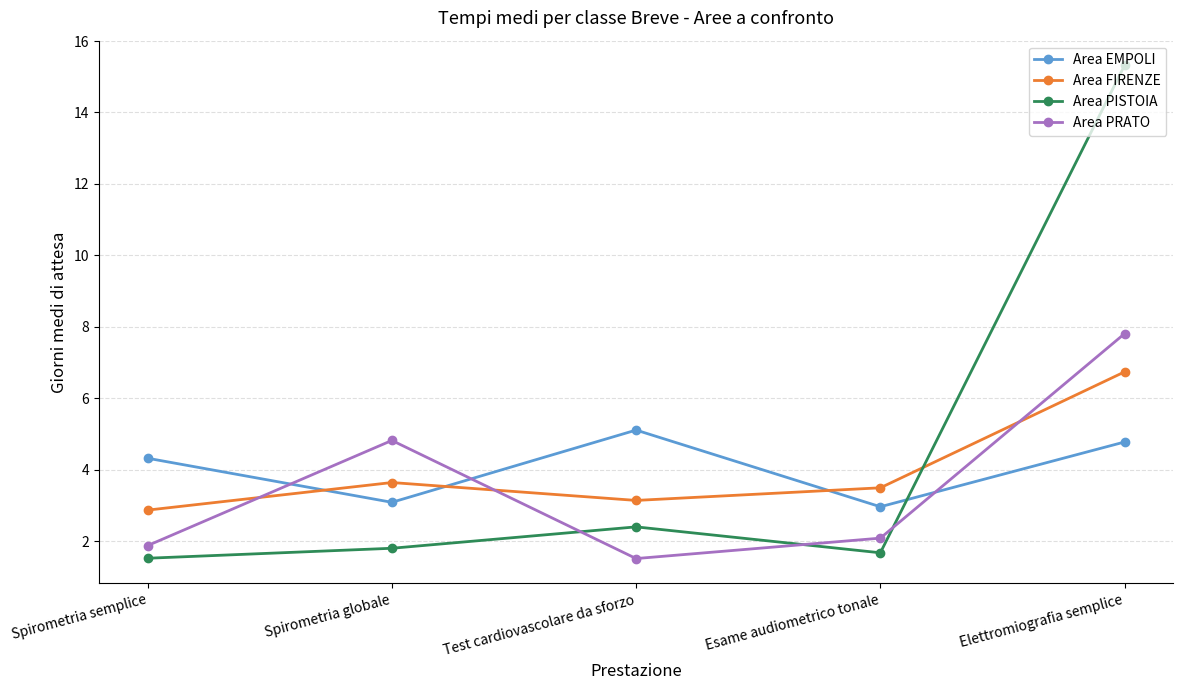

In Area PISTOIA, how many points are higher than both neighbors (excluding endpoints)?

1